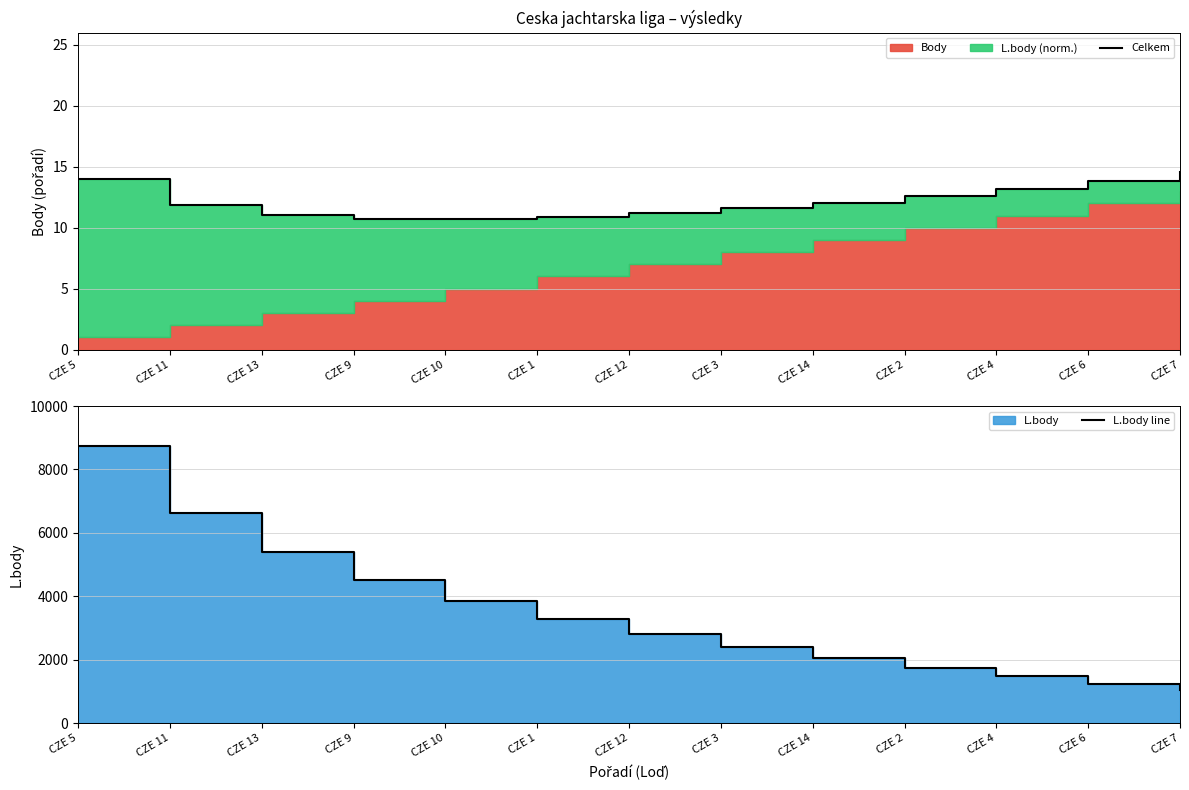

What is the approximate value of L.body line at CZE 1?

3283.0